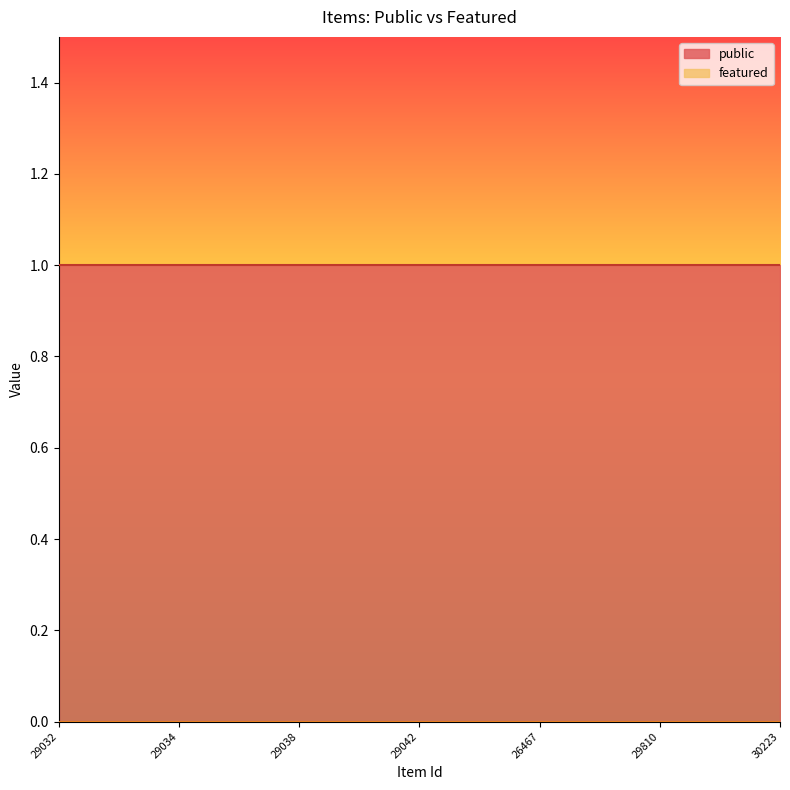

True or false: public and featured intersect in this chart.

False